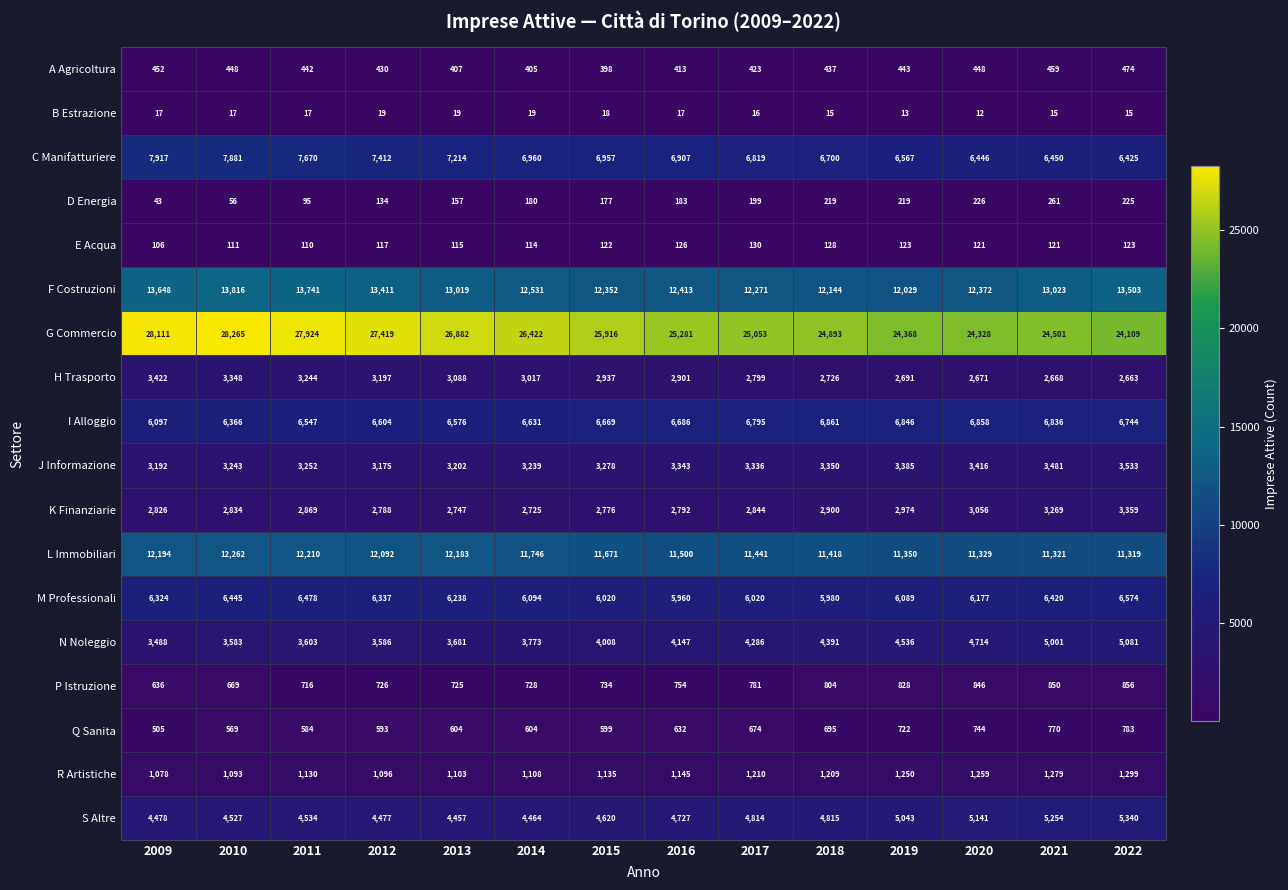

At how many categories does at least one series exceed 24557?

10